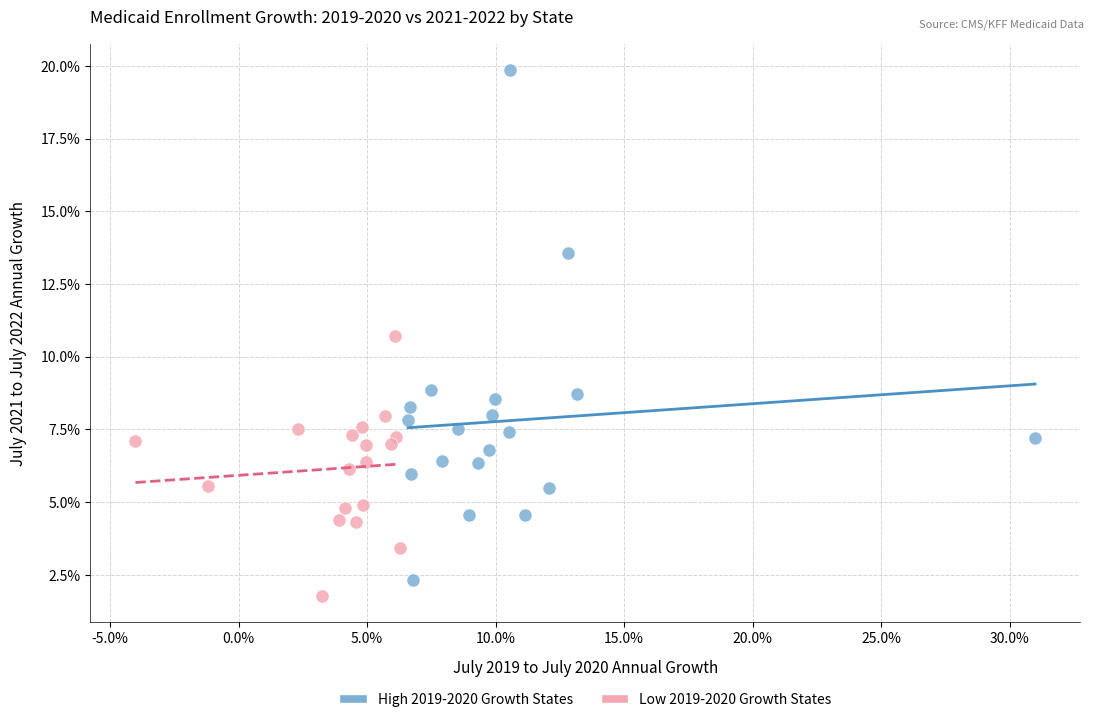

What are all the series names shown in the legend?

High 2019-2020 Growth States, Low 2019-2020 Growth States